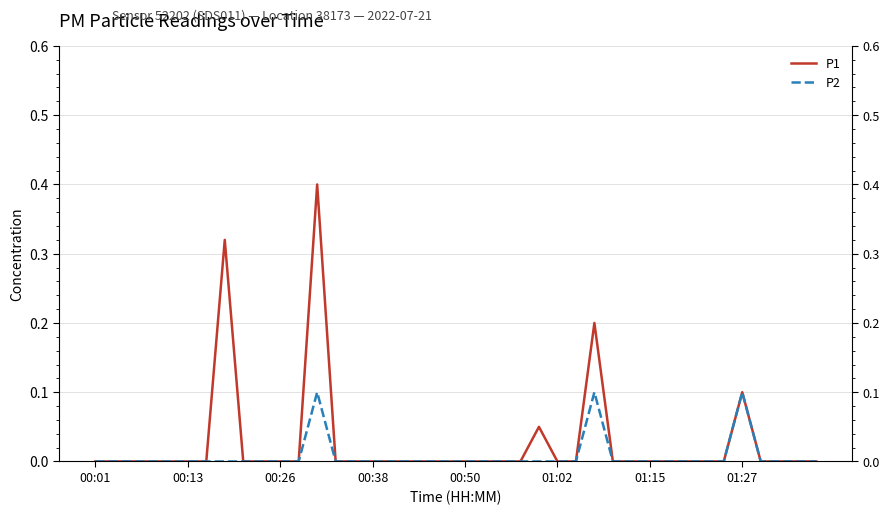

Reading right to left, extract all data points from this chart.

P1: 0.0	0.0	0.0	0.0	0.1	0.0	0.0	0.0	0.0	0.0	0.0	0.0	0.2	0.0	0.0	0.1	0.0	0.0	0.0	0.0	0.0	0.0	0.0	0.0	0.0	0.0	0.0	0.4	0.0	0.0	0.0	0.0	0.3	0.0	0.0	0.0	0.0	0.0	0.0	0.0
P2: 0.0	0.0	0.0	0.0	0.1	0.0	0.0	0.0	0.0	0.0	0.0	0.0	0.1	0.0	0.0	0.0	0.0	0.0	0.0	0.0	0.0	0.0	0.0	0.0	0.0	0.0	0.0	0.1	0.0	0.0	0.0	0.0	0.0	0.0	0.0	0.0	0.0	0.0	0.0	0.0